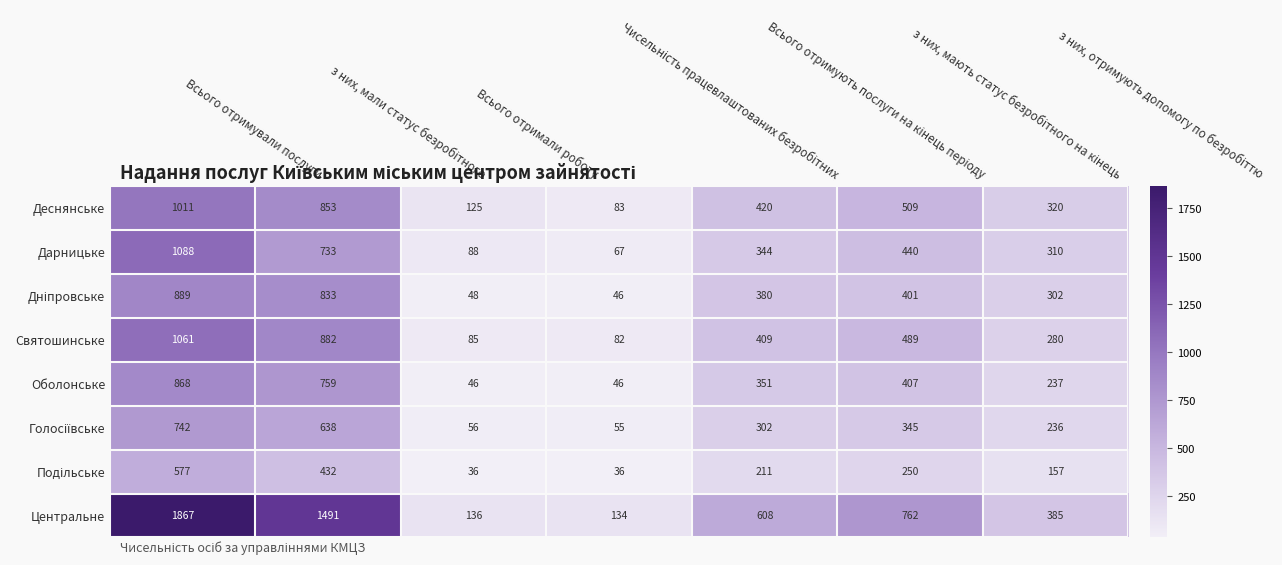

At how many categories does at least one series exceed 1276?

2